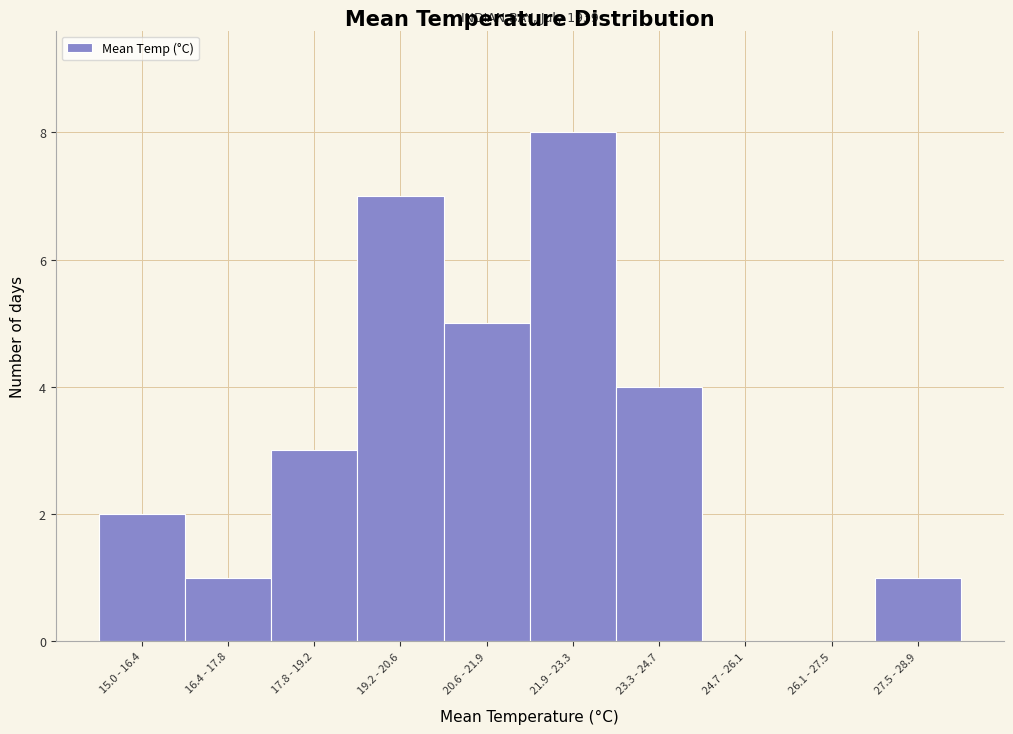

Reading right to left, list all the values displayed in this chart.

27.5 - 28.9=1	26.1 - 27.5=0	24.7 - 26.1=0	23.3 - 24.7=4	21.9 - 23.3=8	20.6 - 21.9=5	19.2 - 20.6=7	17.8 - 19.2=3	16.4 - 17.8=1	15.0 - 16.4=2